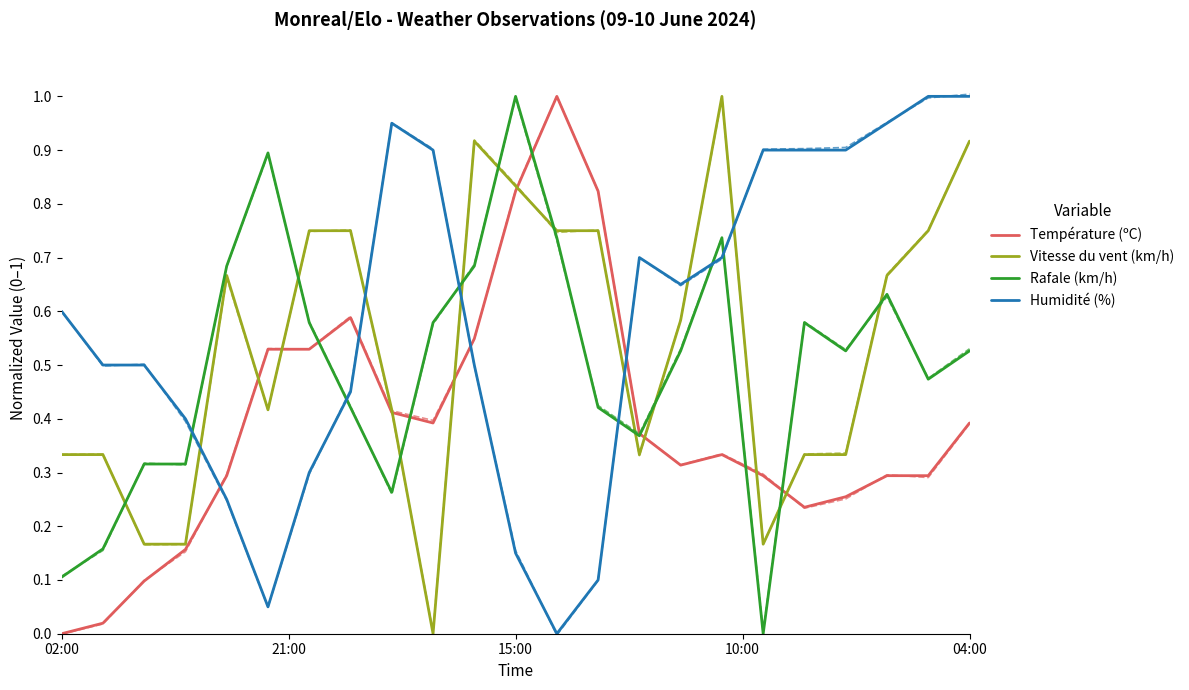

Is the value of Température (ºC) at 16 greater than the value of Humidité (%) at 12?

Yes